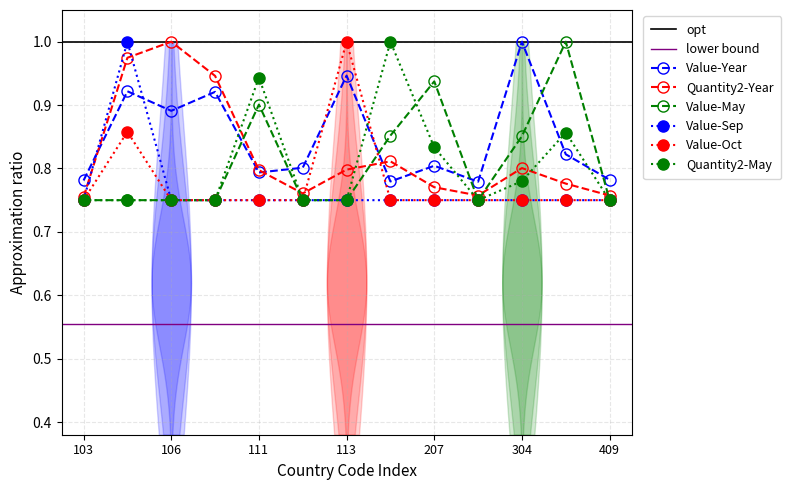

Reading right to left, what are all the values shown in this chart?

Value-Year: 409=0.8	312=0.8	304=1.0	241=0.8	207=0.8	125=0.8	113=0.9	112=0.8	111=0.8	108=0.9	106=0.9	105=0.9	103=0.8
Quantity2-Year: 409=0.8	312=0.8	304=0.8	241=0.8	207=0.8	125=0.8	113=0.8	112=0.8	111=0.8	108=0.9	106=1.0	105=1.0	103=0.8
Value-May: 409=0.8	312=1.0	304=0.9	241=0.8	207=0.9	125=0.9	113=0.8	112=0.8	111=0.9	108=0.8	106=0.8	105=0.8	103=0.8
Value-Sep: 409=0.8	312=0.8	304=0.8	241=0.8	207=0.8	125=0.8	113=0.8	112=0.8	111=0.8	108=0.8	106=0.8	105=1.0	103=0.8
Value-Oct: 409=0.8	312=0.8	304=0.8	241=0.8	207=0.8	125=0.8	113=1.0	112=0.8	111=0.8	108=0.8	106=0.8	105=0.9	103=0.8
Quantity2-May: 409=0.8	312=0.9	304=0.8	241=0.8	207=0.8	125=1.0	113=0.8	112=0.8	111=0.9	108=0.8	106=0.8	105=0.8	103=0.8